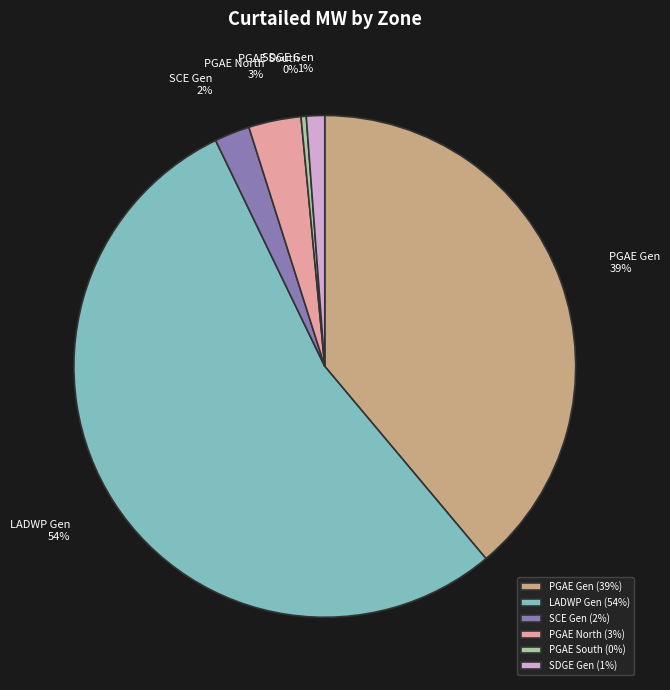

Is there any slice that represents more than half of the pie?

Yes